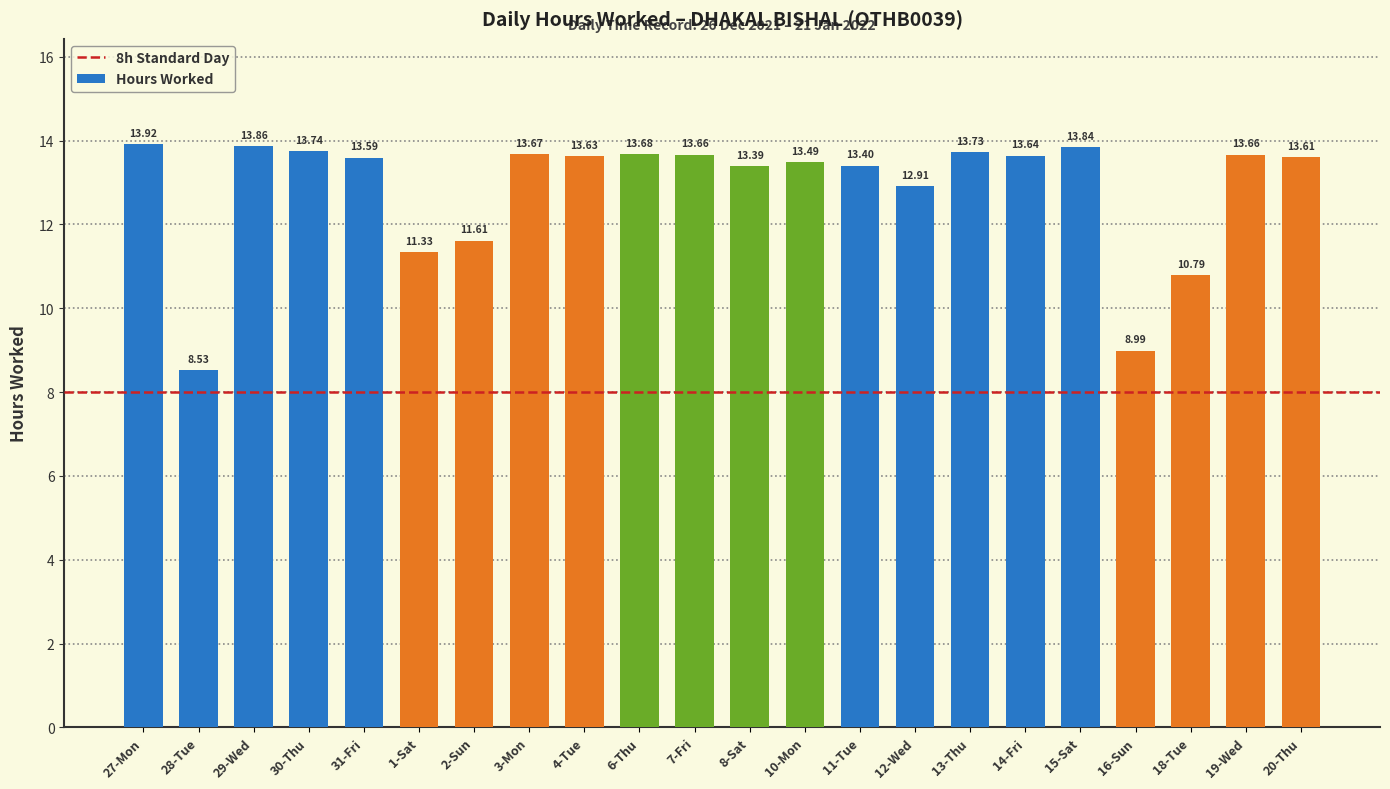

What is the change in value from 18-Tue to 20-Thu?

+2.8